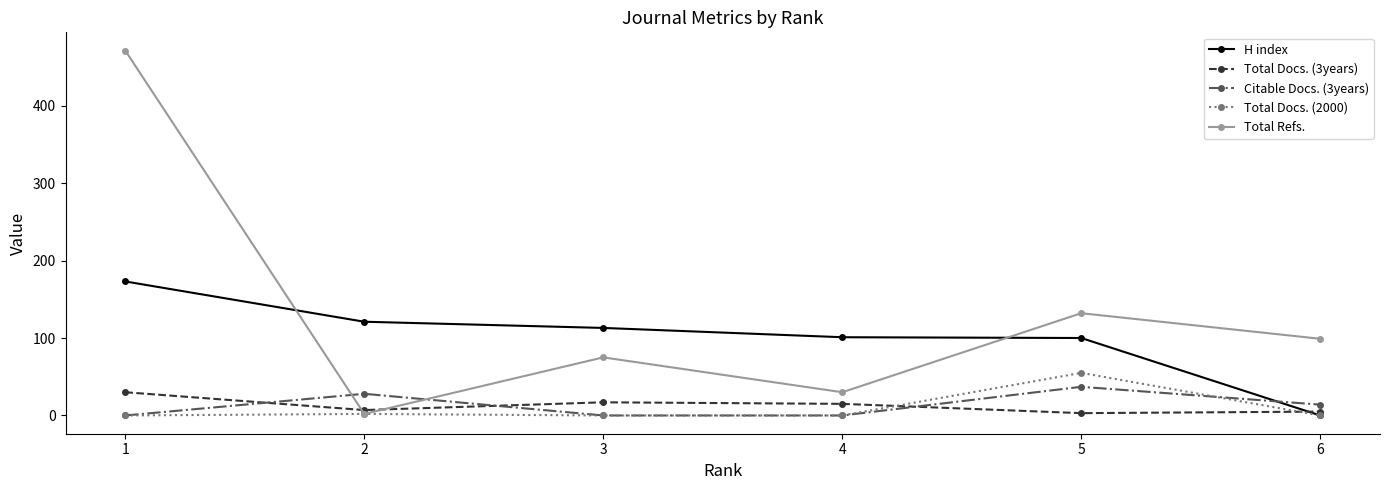

How many times do Total Refs. and H index cross each other?

2